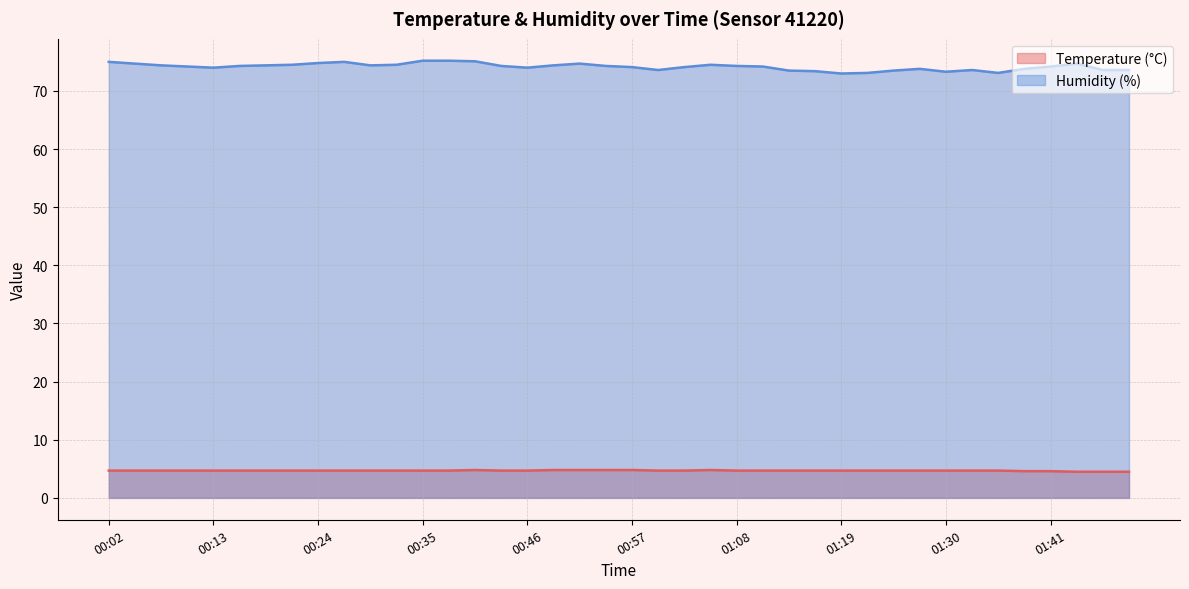

What is the difference between the maximum and minimum values in the Humidity (%) series?

2.2